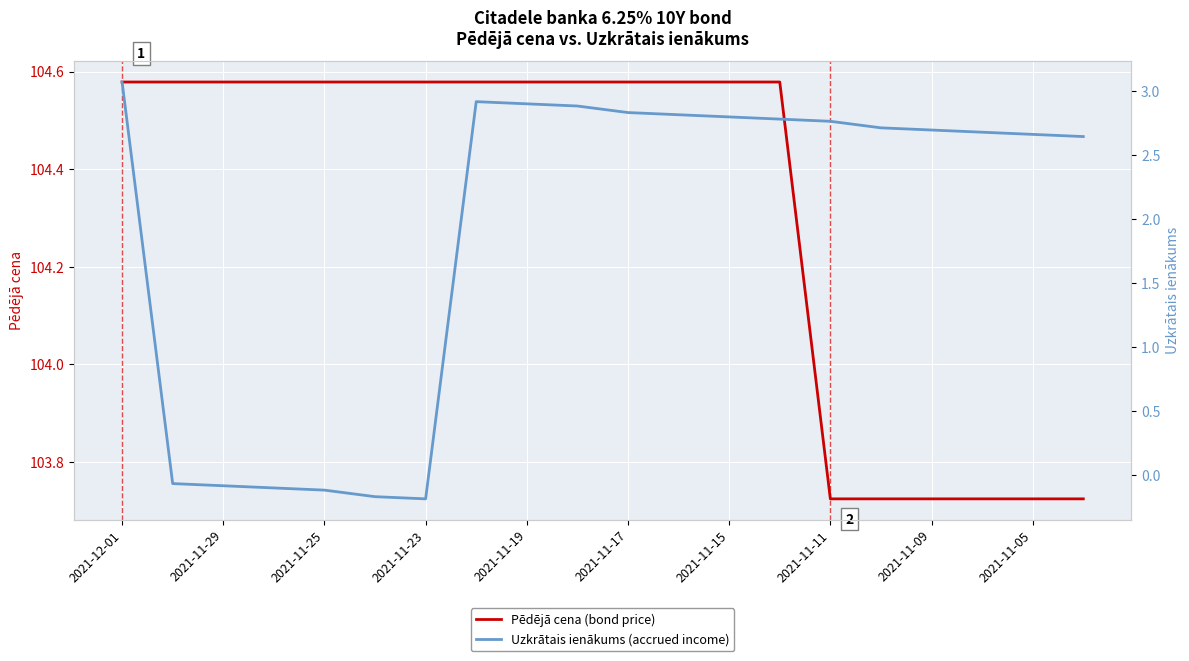

True or false: Uzkrātais ienākums (accrued income) and Pēdējā cena (bond price) intersect in this chart.

False